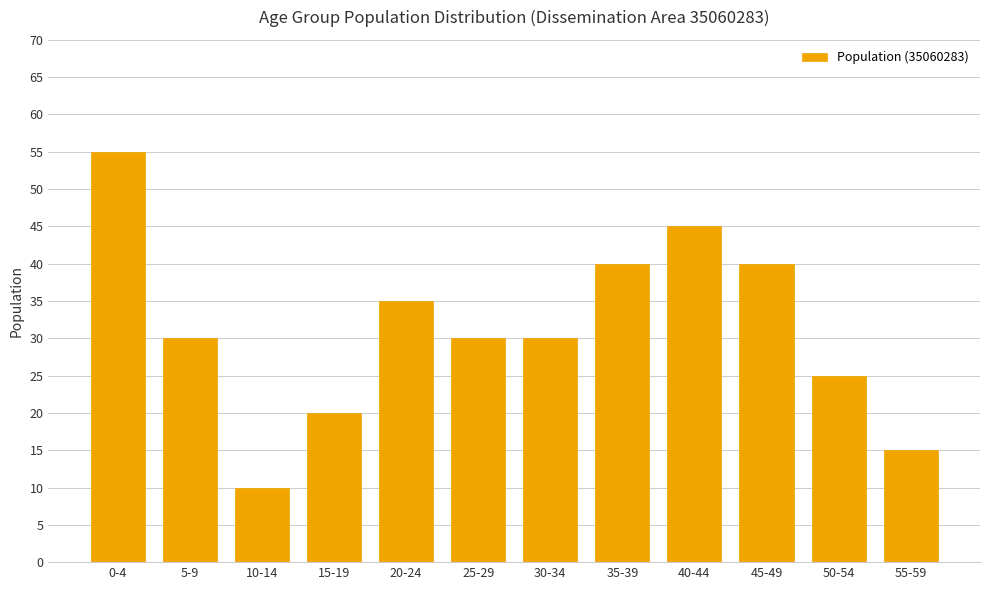

How many distinct data groups are displayed?

1